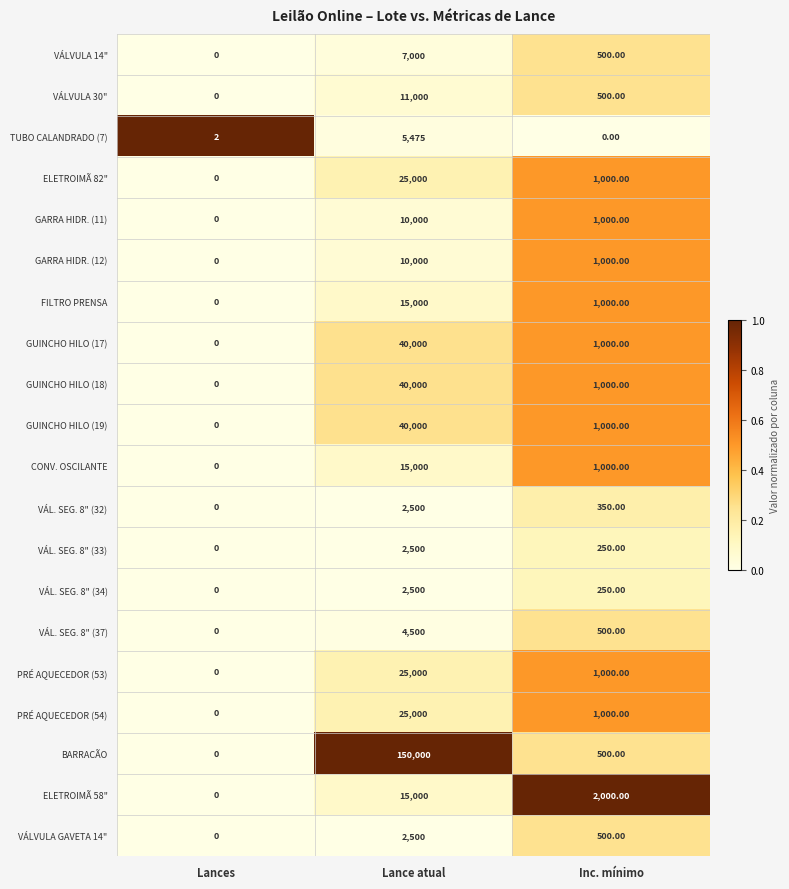

At which category does the chart reach its peak across all series?

Lance atual